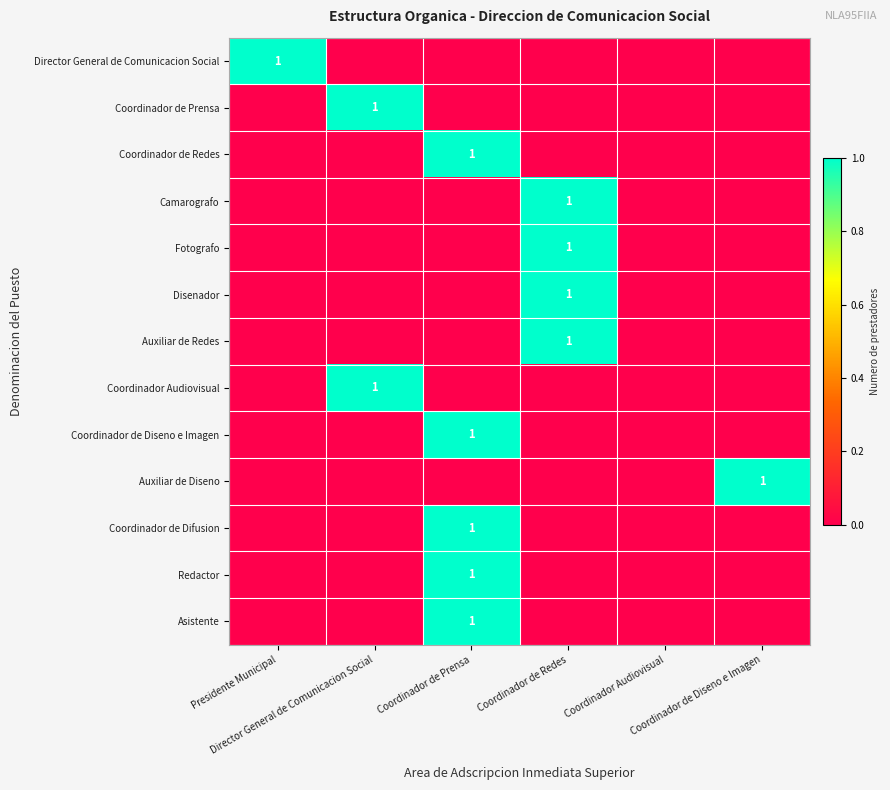

What is the greatest value displayed?

1